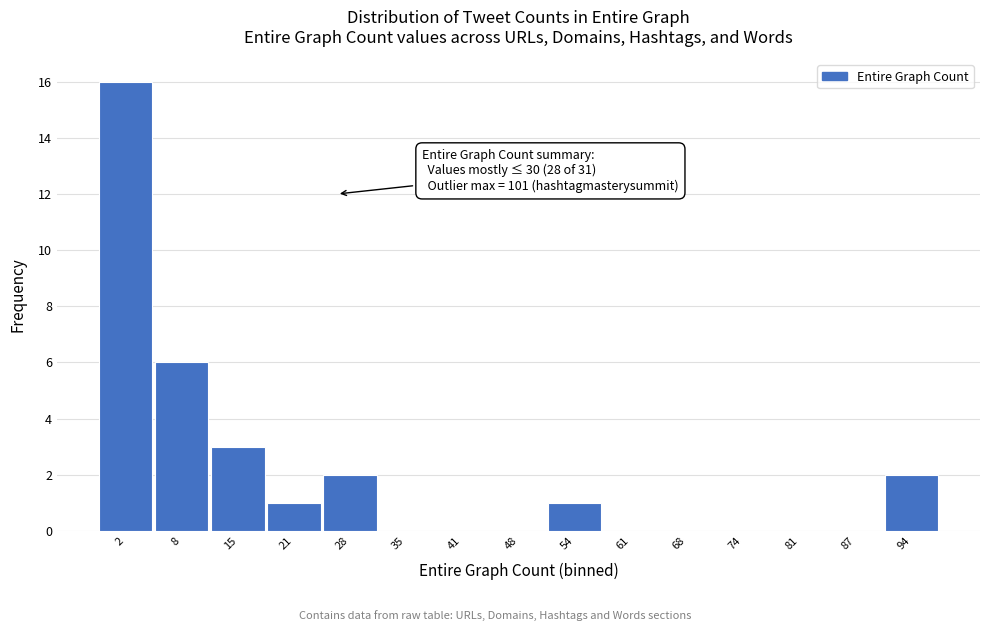

Reading right to left, extract all data points from this chart.

94=2	87=0	81=0	74=0	68=0	61=0	54=1	48=0	41=0	35=0	28=2	21=1	15=3	8=6	2=16